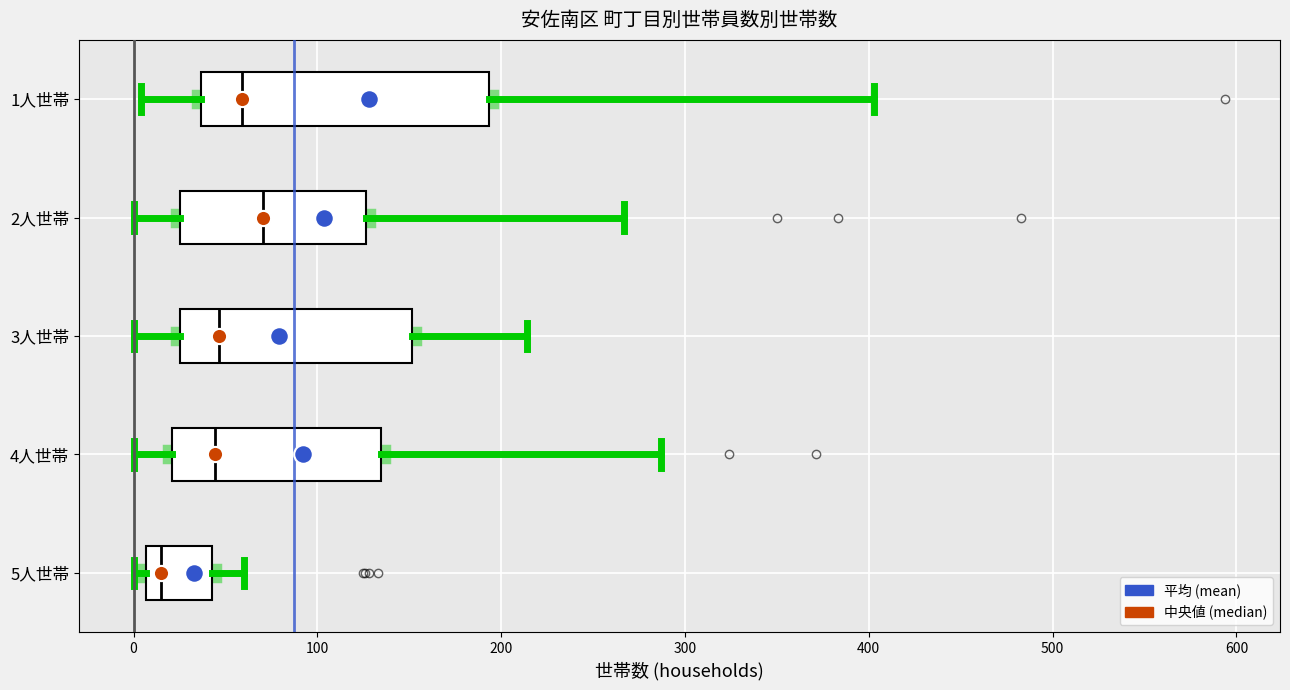

Which box's median line is the furthest to the left?

5人世帯